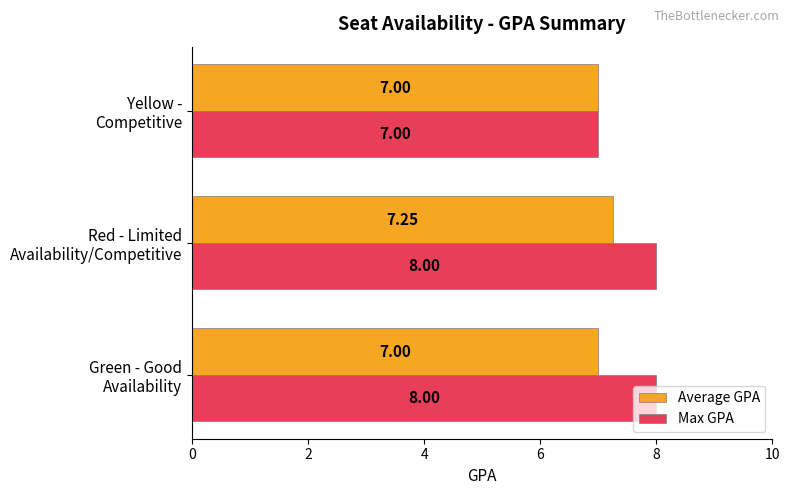

How many Max GPA values are between 7 and 8?

3